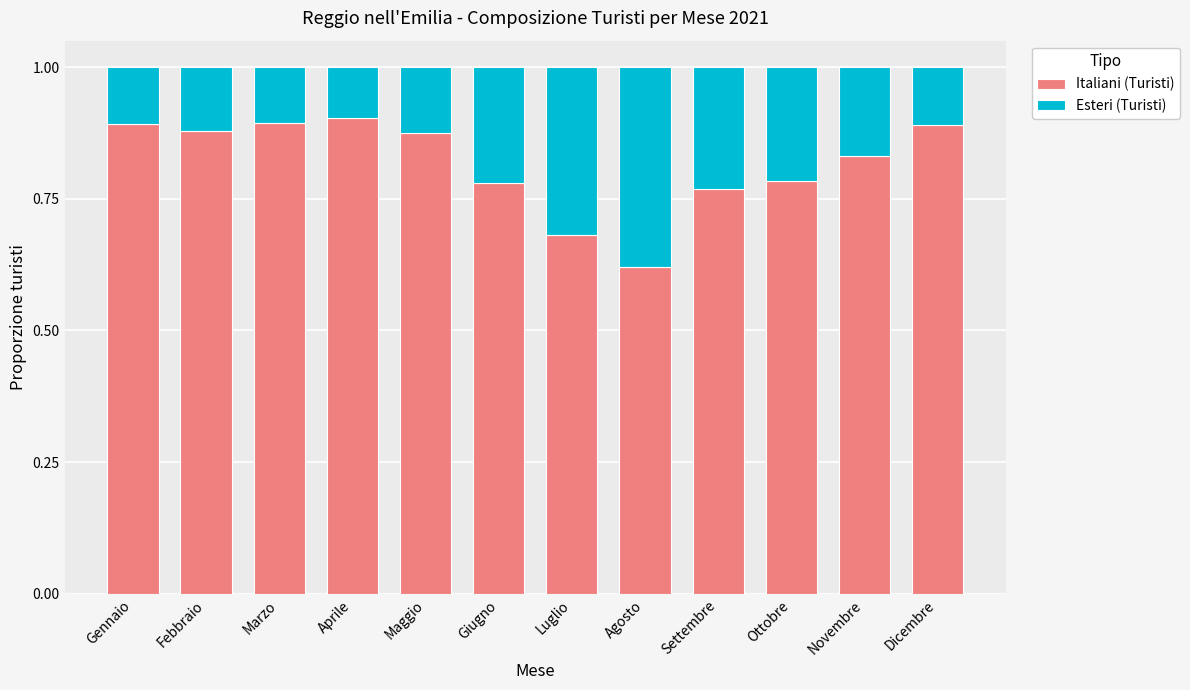

Where is Italiani (Turisti) nearest to the value 0?

Agosto